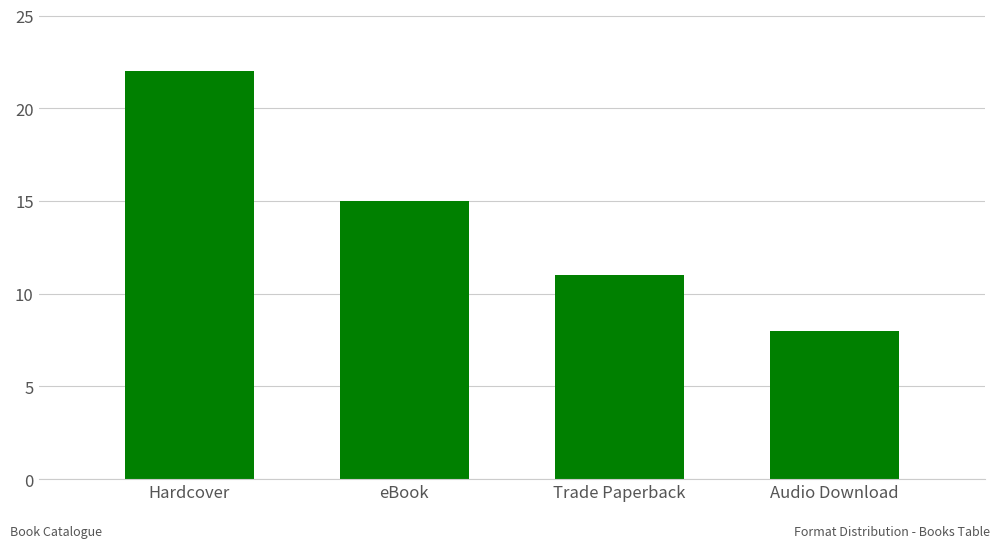

How many bars are there in total?

4